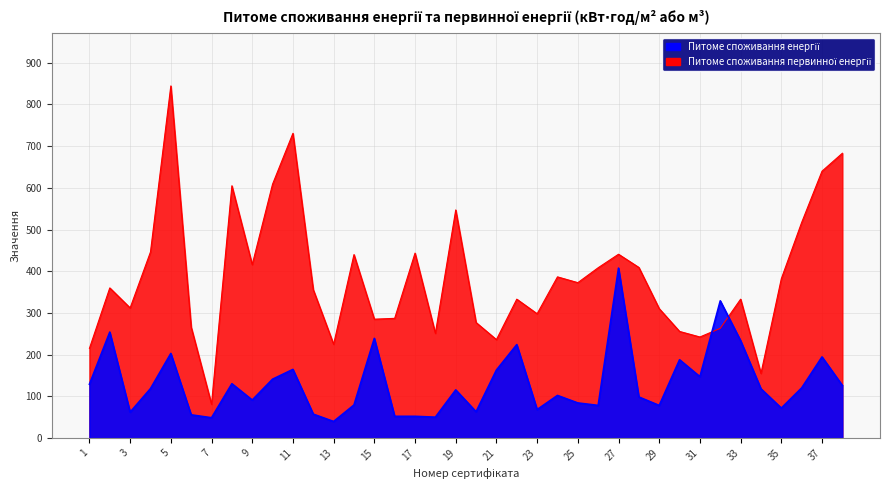

How many lines are shown in the chart?

2